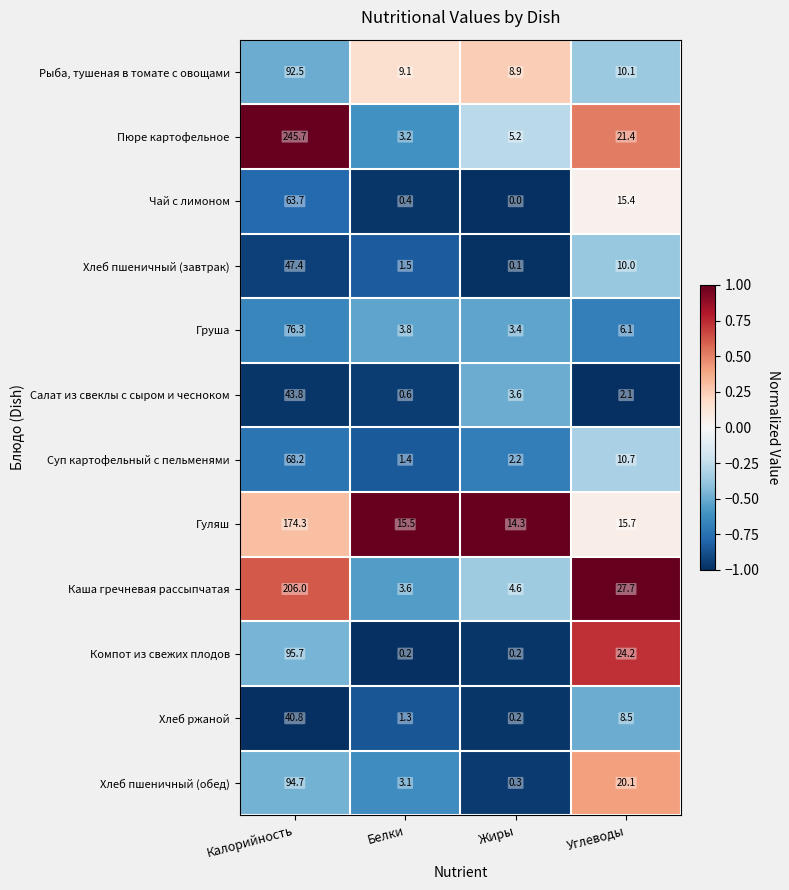

Is the value of Компот из свежих плодов at Белки greater than the value of Рыба, тушеная в томате с овощами at Белки?

No